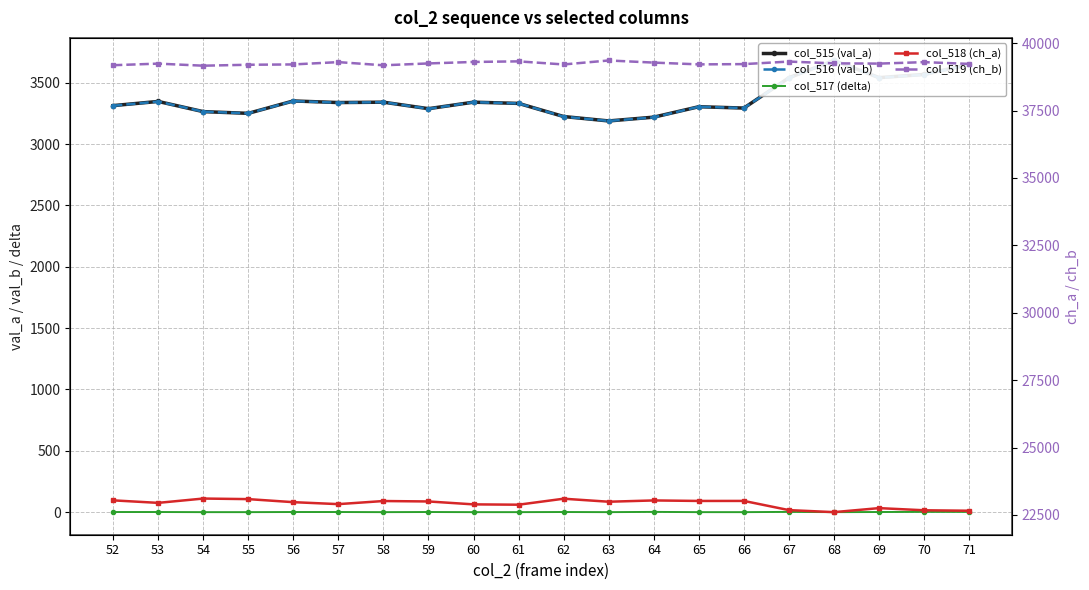

True or false: col_516 (val_b) and col_518 (ch_a) intersect in this chart.

False